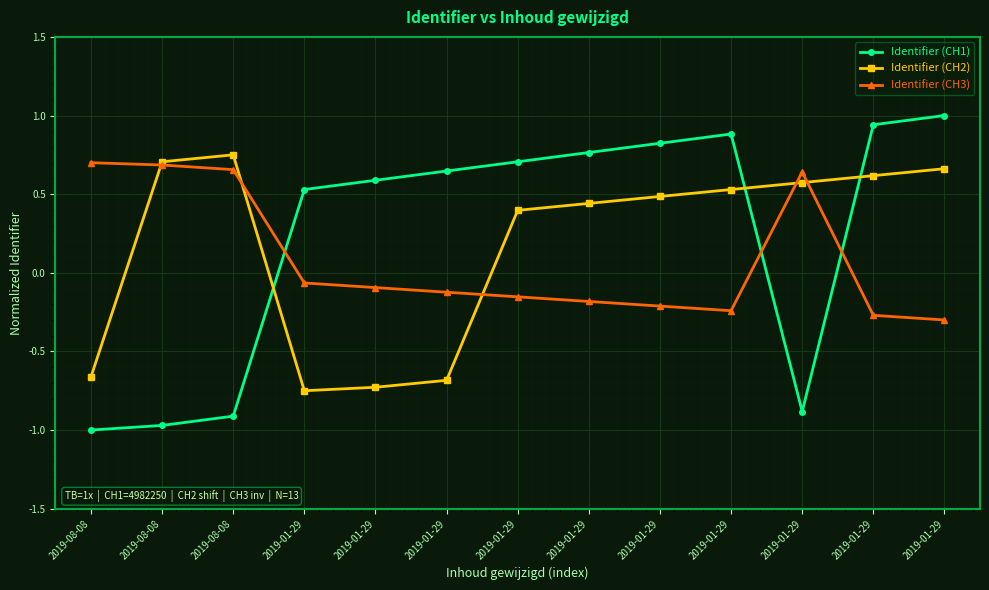

What is the greatest value displayed?

1.0